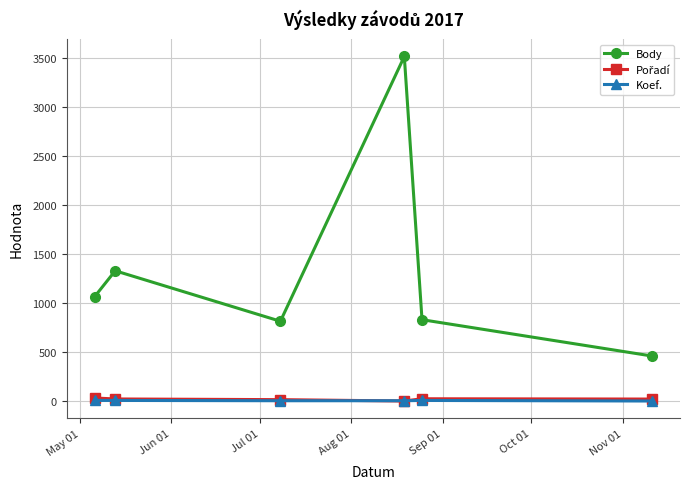

True or false: Koef. and Body intersect in this chart.

False